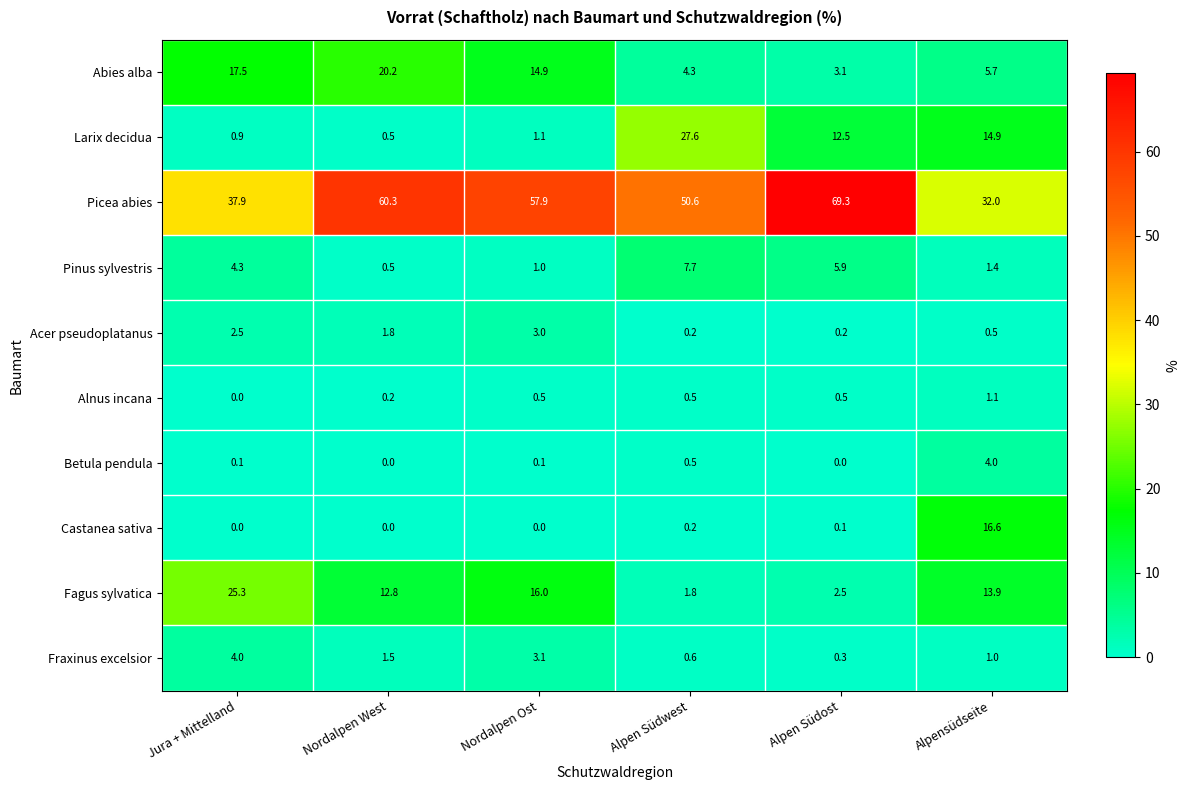

At Nordalpen Ost, list the series in order from smallest to largest.

Castanea sativa, Betula pendula, Alnus incana, Pinus sylvestris, Larix decidua, Acer pseudoplatanus, Fraxinus excelsior, Abies alba, Fagus sylvatica, Picea abies